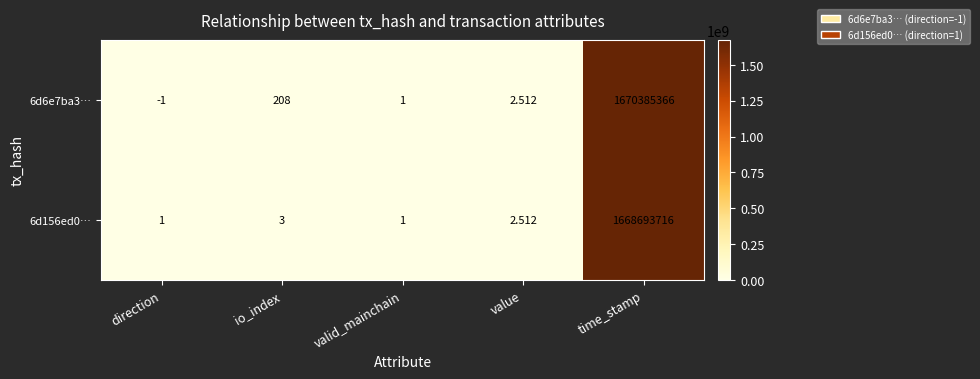

Where is 6d156ed0… nearest to the value 834346858?

io_index